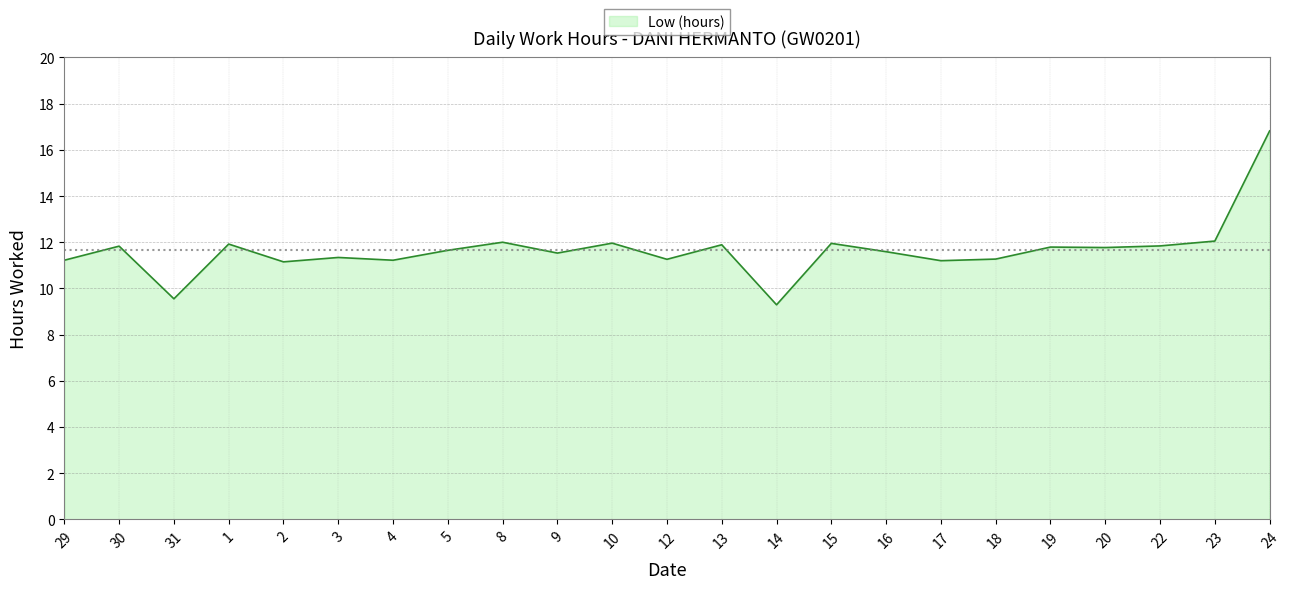

What is the change in value from 4 to 19?

+0.6